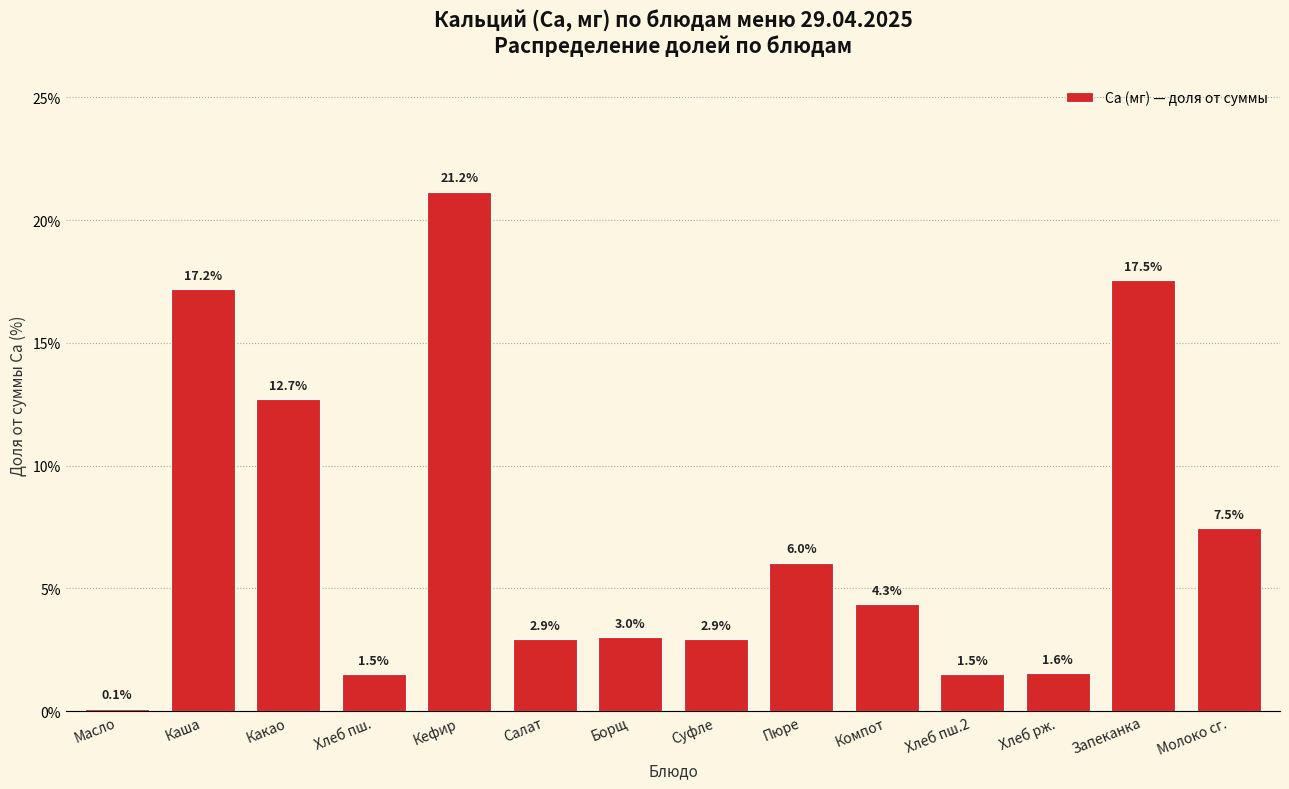

Reading right to left, transcribe all the data shown in this chart.

Молоко сг.=7.5	Запеканка=17.5	Хлеб рж.=1.6	Хлеб пш.2=1.5	Компот=4.3	Пюре=6.0	Суфле=2.9	Борщ=3.0	Салат=2.9	Кефир=21.2	Хлеб пш.=1.5	Какао=12.7	Каша=17.2	Масло=0.1